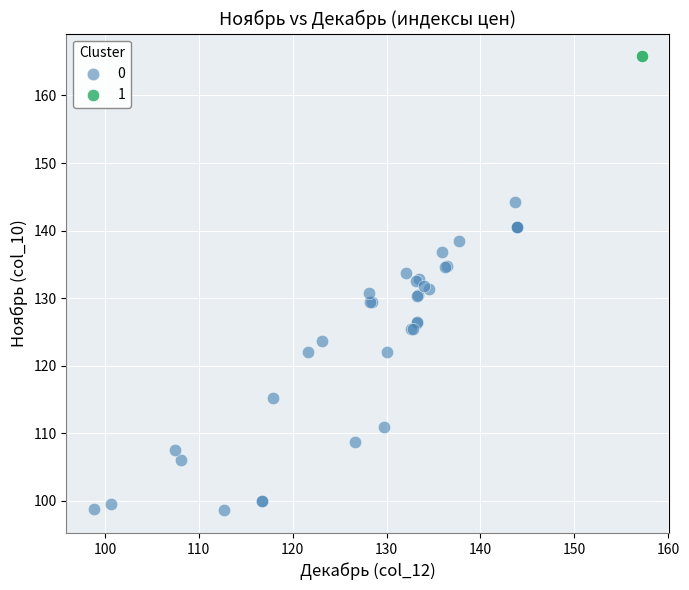

What are all the series names shown in the legend?

0, 1